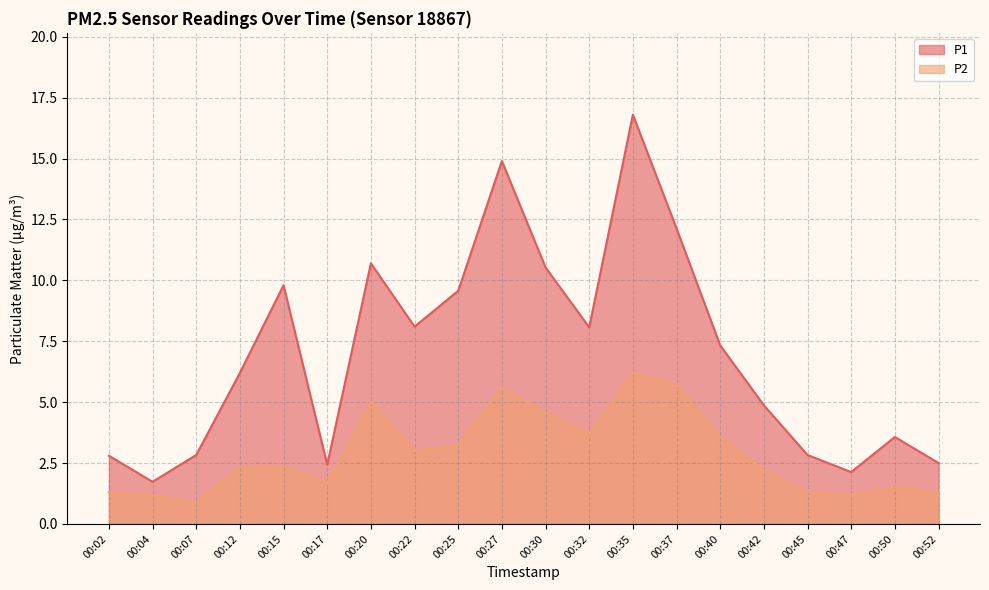

True or false: P2 has more than 2 interior local peaks.

True